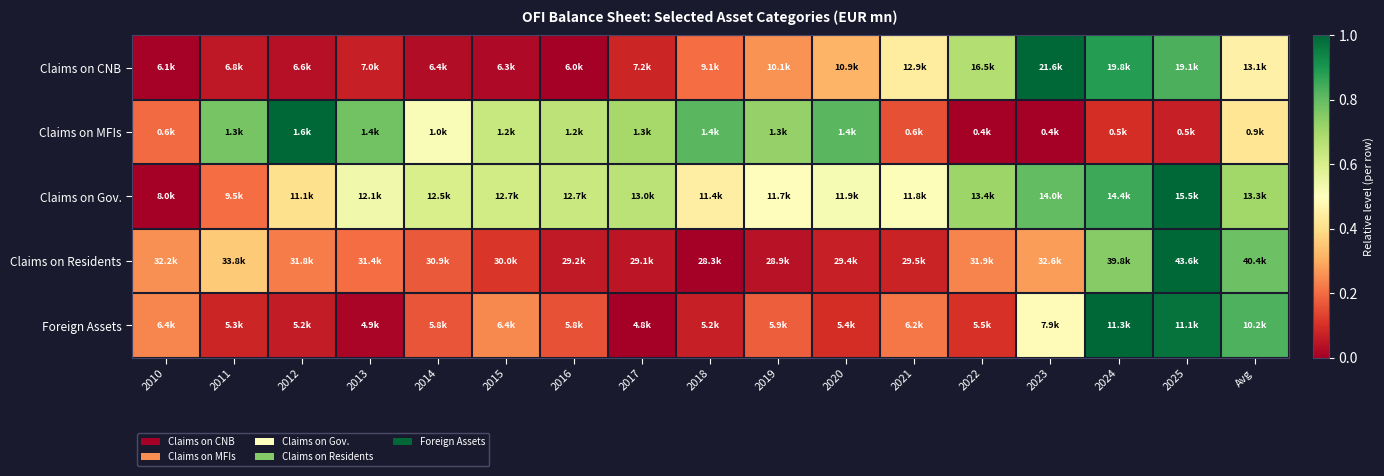

What is the difference between the highest and lowest values at 2021?

0.4